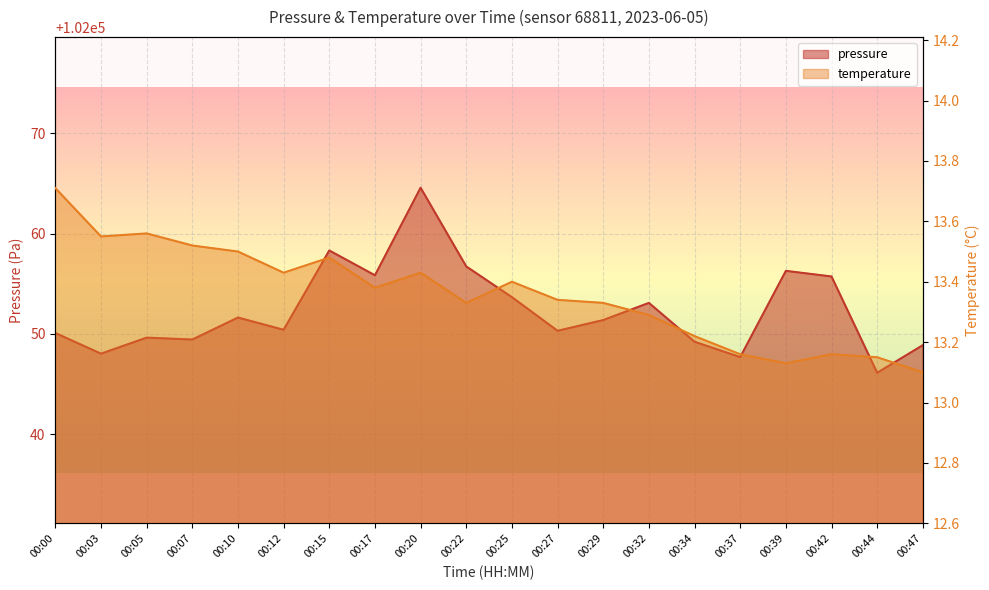

What is the spread (max minus min) of values at 00:10?

102038.1